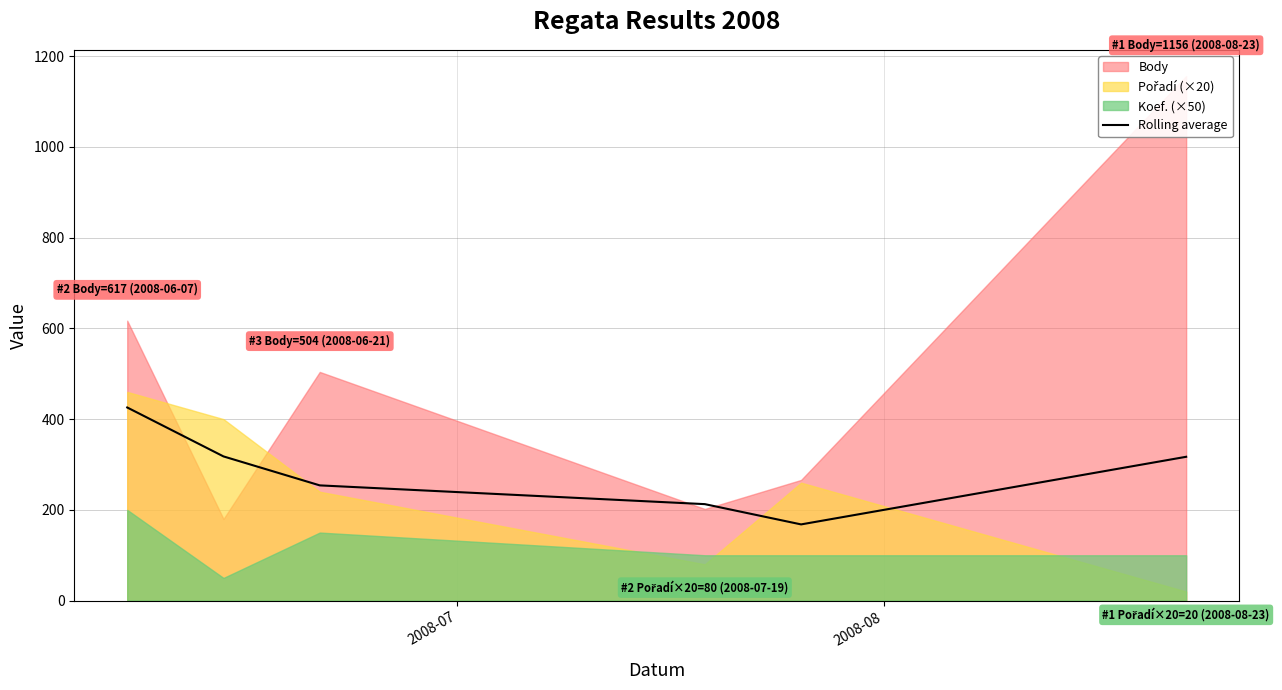

What is the minimum value for Rolling average?

168.0